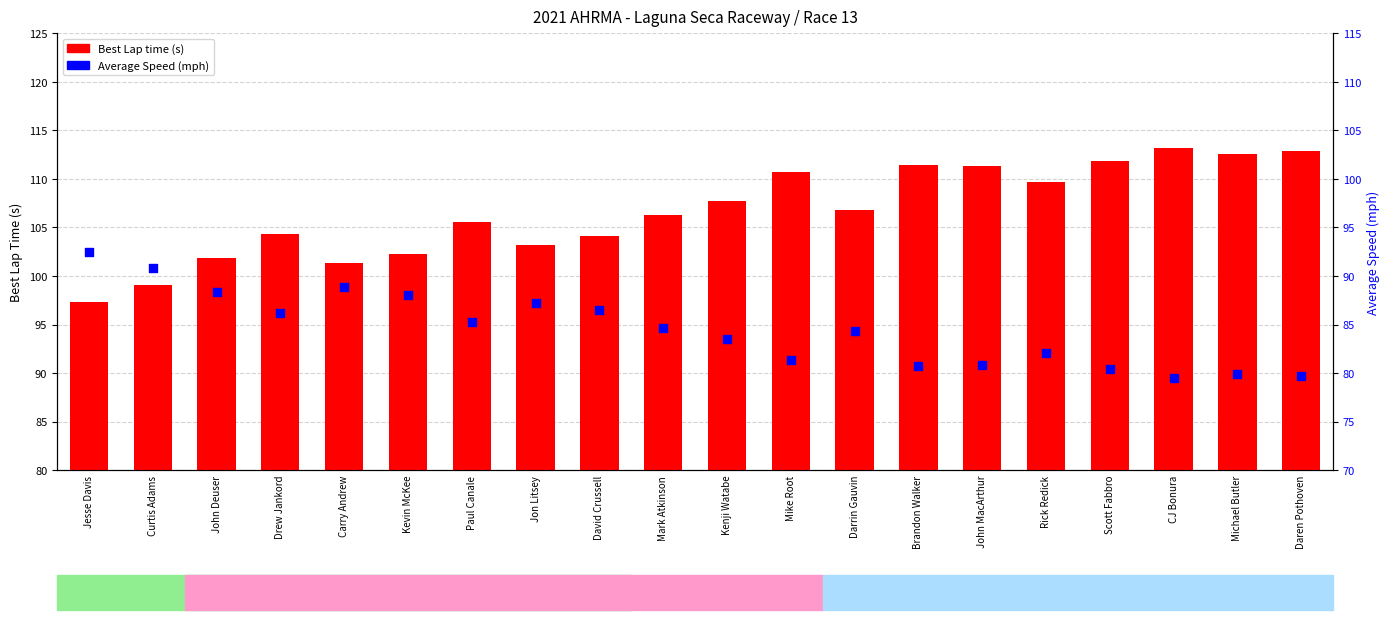

What is the total value across all series at Darrin Gauvin?

191.1